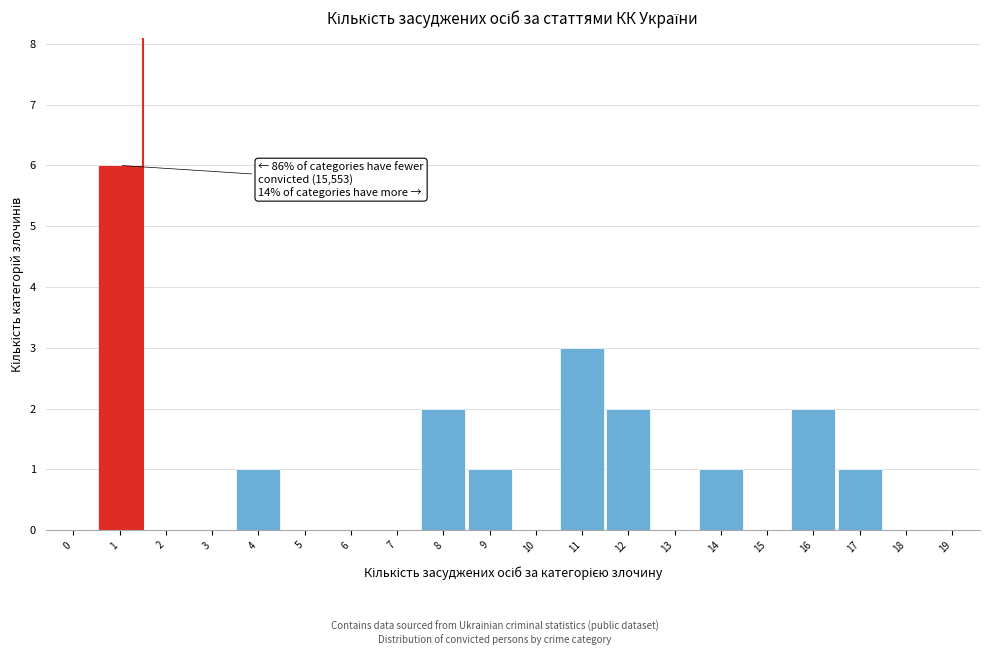

Reading right to left, list all the values displayed in this chart.

19=0	18=0	17=1	16=2	15=0	14=1	13=0	12=2	11=3	10=0	9=1	8=2	7=0	6=0	5=0	4=1	3=0	2=0	1=6	0=0